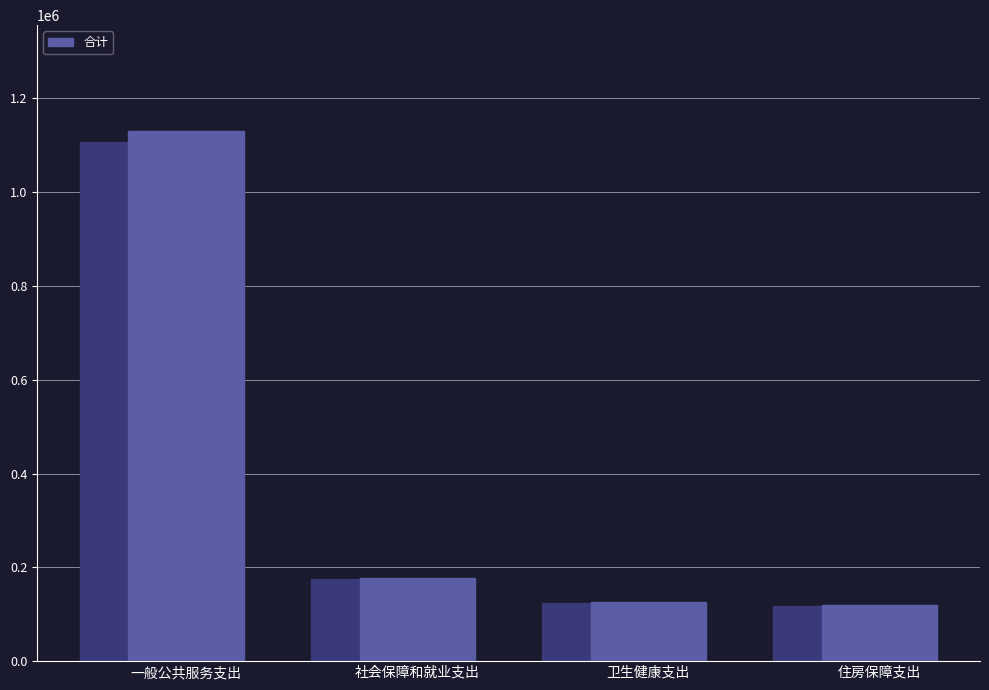

Rank the categories by value from highest to lowest.

一般公共服务支出, 社会保障和就业支出, 卫生健康支出, 住房保障支出